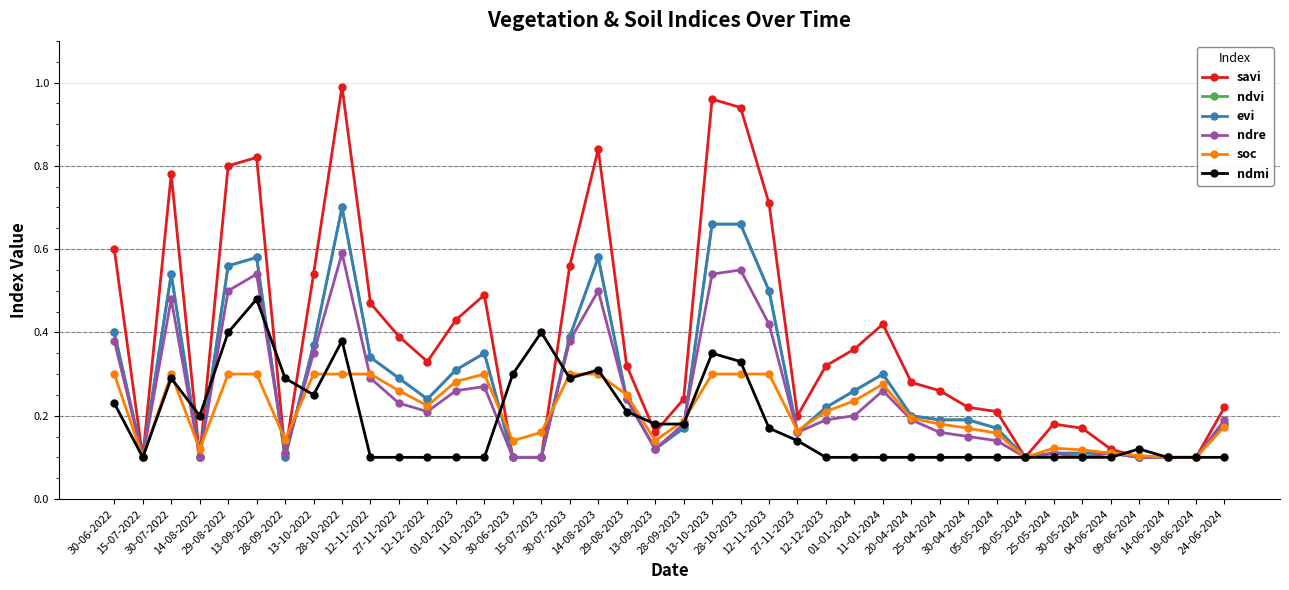

Is this an area chart (filled region under the line)?

No